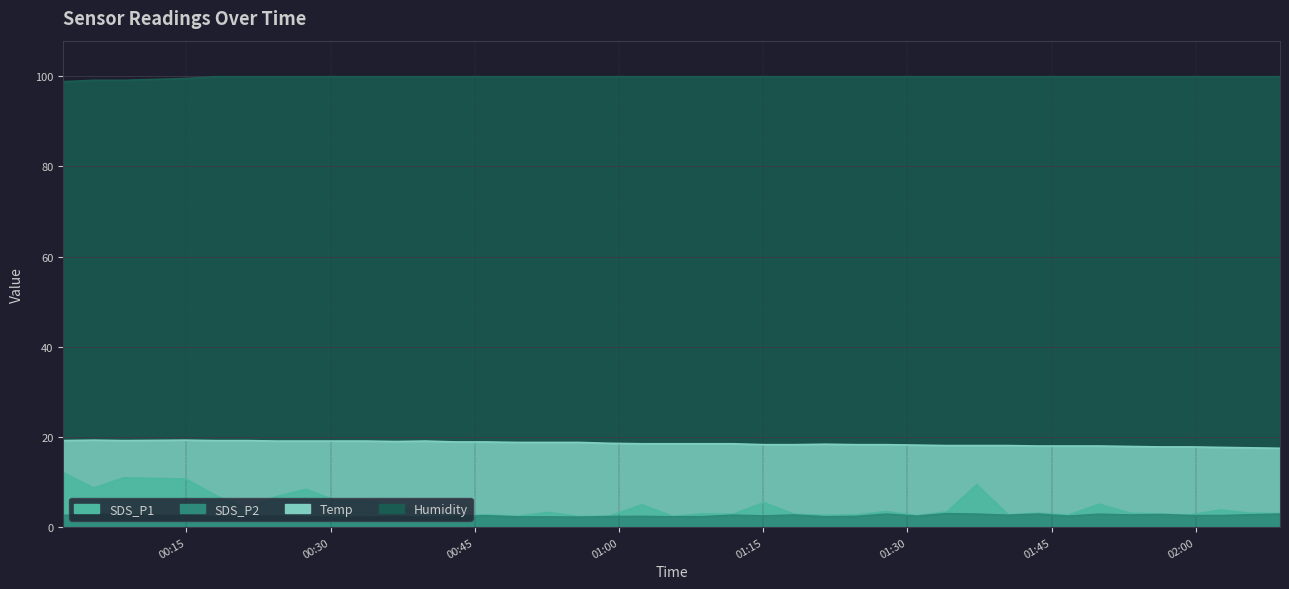

What value does the SDS_P2 series have at 2022/06/18 01:34:06?

3.0